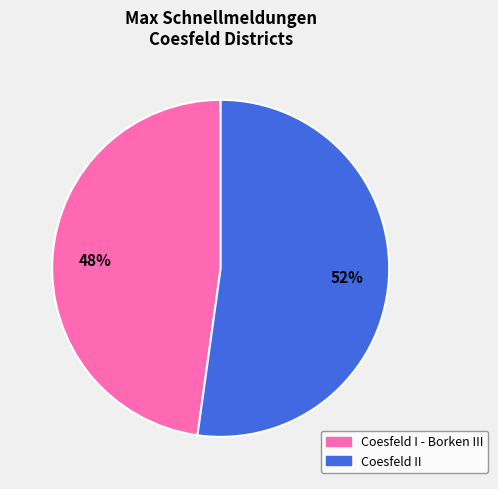

Do Coesfeld II and Coesfeld I - Borken III together represent more than half of the pie?

Yes